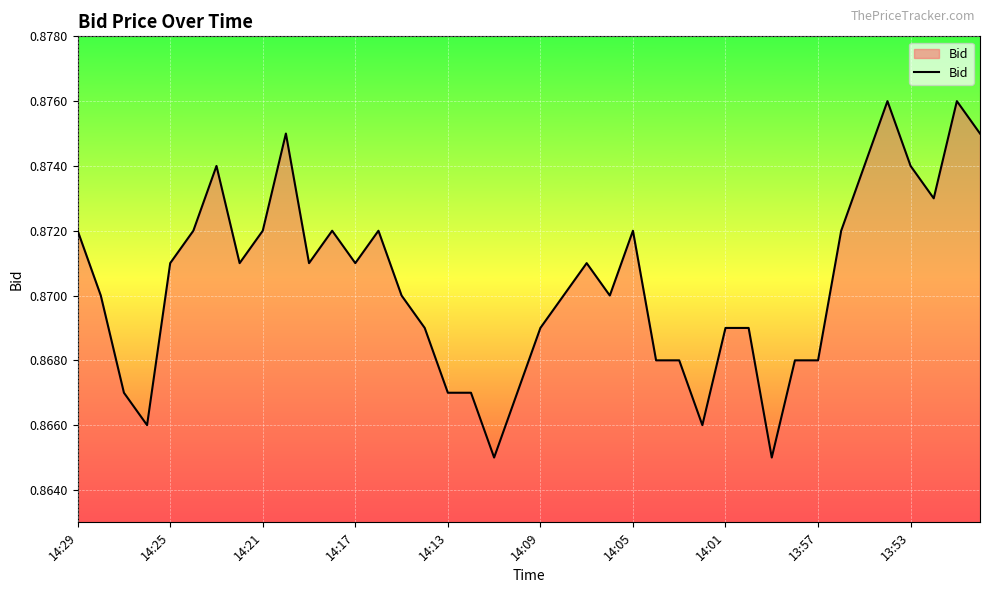

Where is the data nearest to the value 0?

18